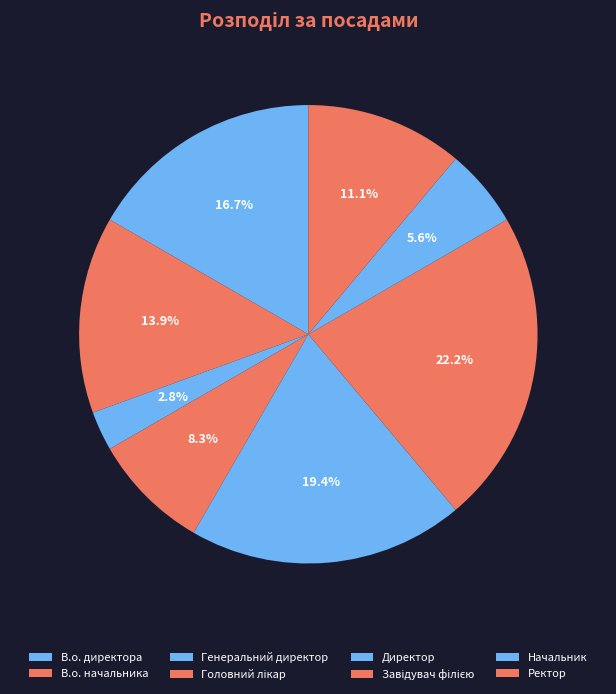

To the nearest percent, what is the combined percentage of Директор and В.о. начальника?

33%